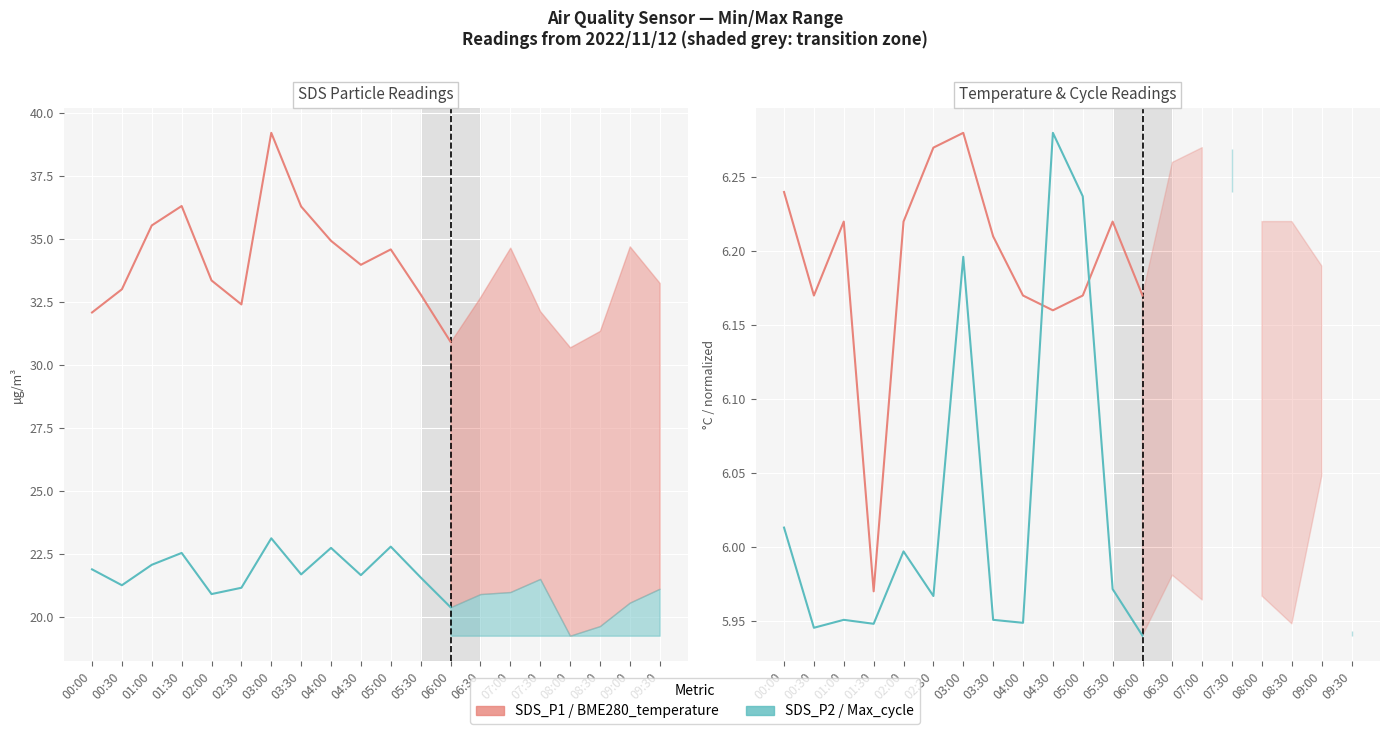

How many values in the SDS_P1 series exceed 33?

8